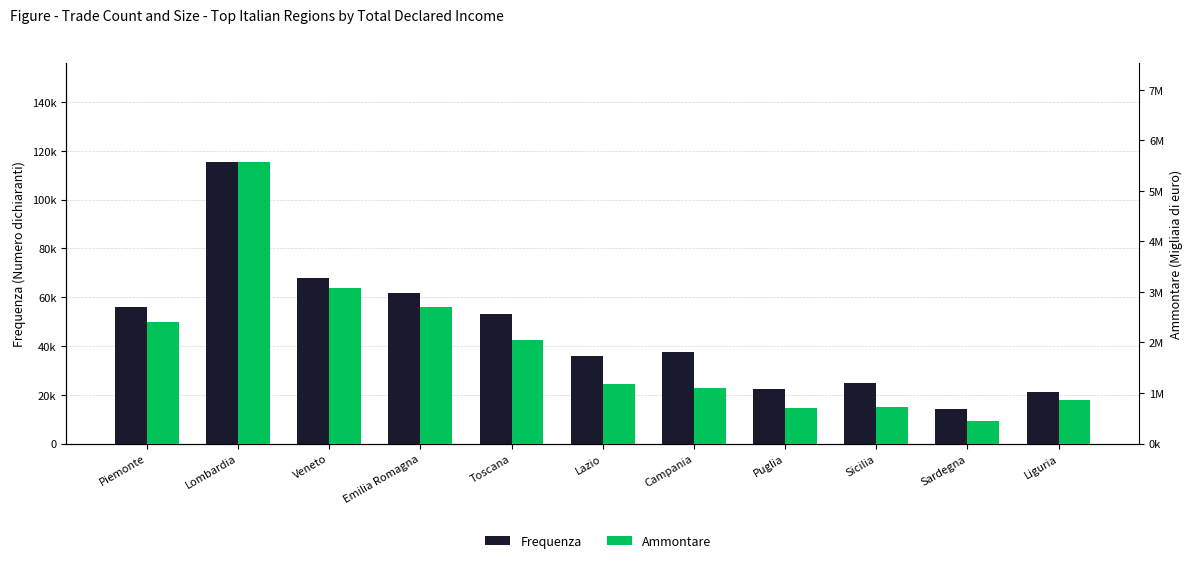

How many data points does each series have?

11